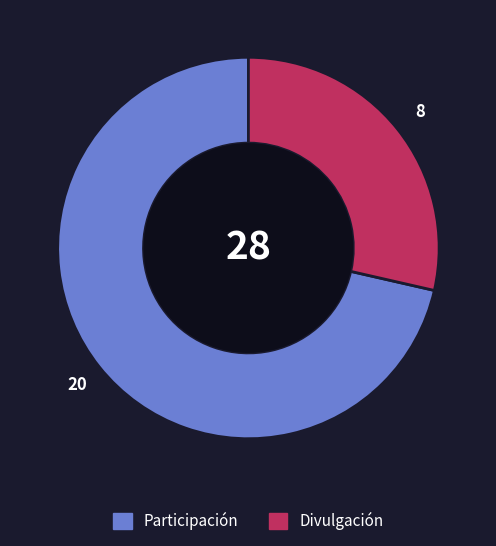

What is the smallest slice in the pie chart?

Divulgación